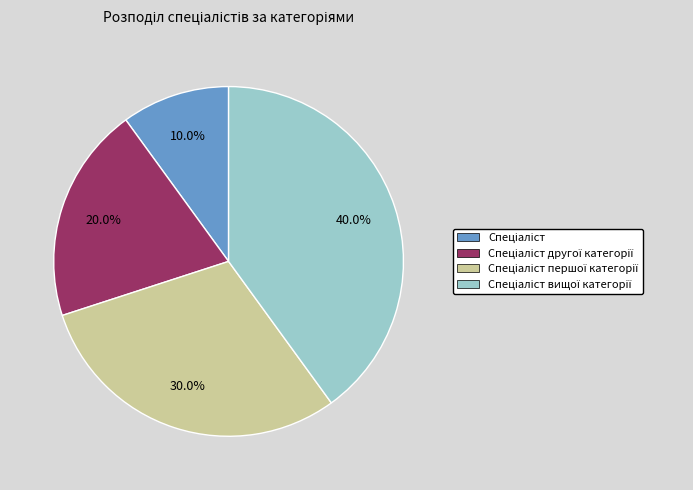

Is there any slice that represents more than half of the pie?

No